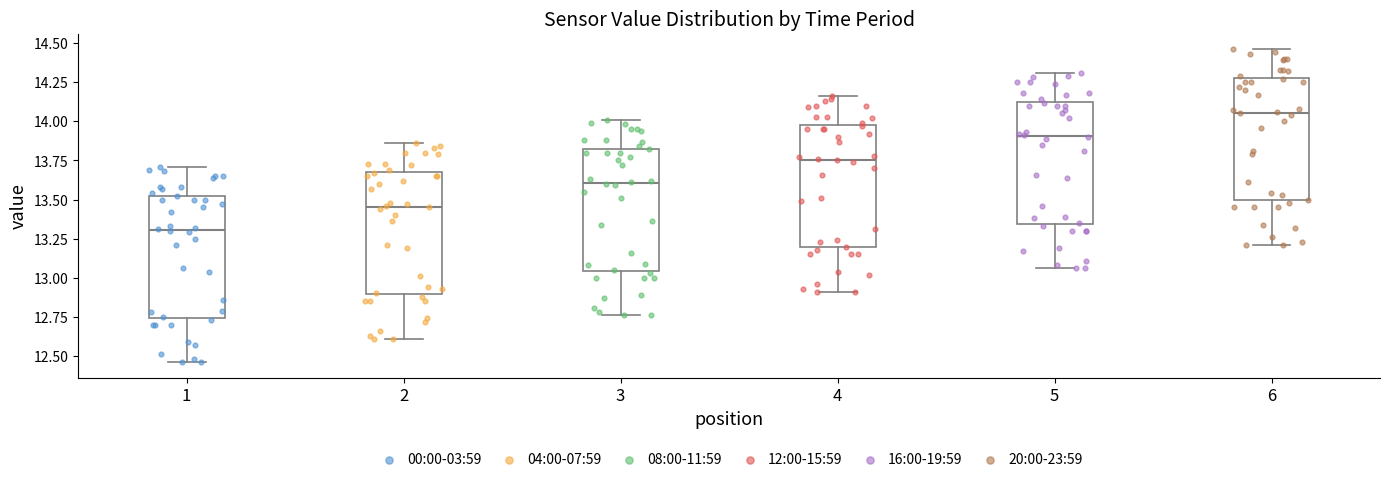

Reading left to right, read every box against the y-axis: the position of its median line, the range the box covers, and the ends of its whiskers. The values are not printed on the chart, so give them approximately, as read against the axis.

1: median 13.30, box 12.75 to 13.55, whiskers 12.45 to 13.70
2: median 13.45, box 12.90 to 13.70, whiskers 12.60 to 13.85
3: median 13.60, box 13.05 to 13.85, whiskers 12.75 to 14.00
4: median 13.75, box 13.20 to 14.00, whiskers 12.90 to 14.15
5: median 13.90, box 13.35 to 14.15, whiskers 13.05 to 14.30
6: median 14.05, box 13.50 to 14.30, whiskers 13.20 to 14.45